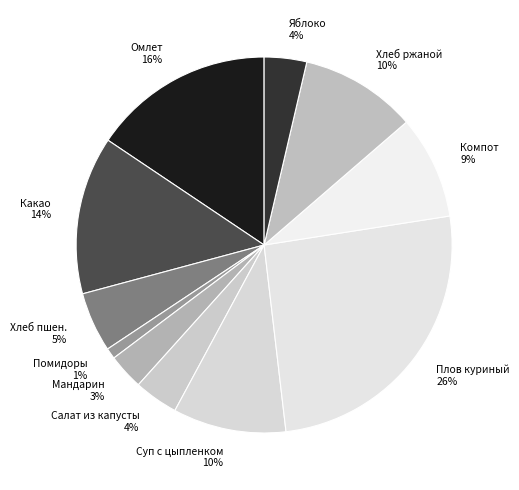

The Салат из капусты 4% slice represents 4% of the pie. True or false?

True